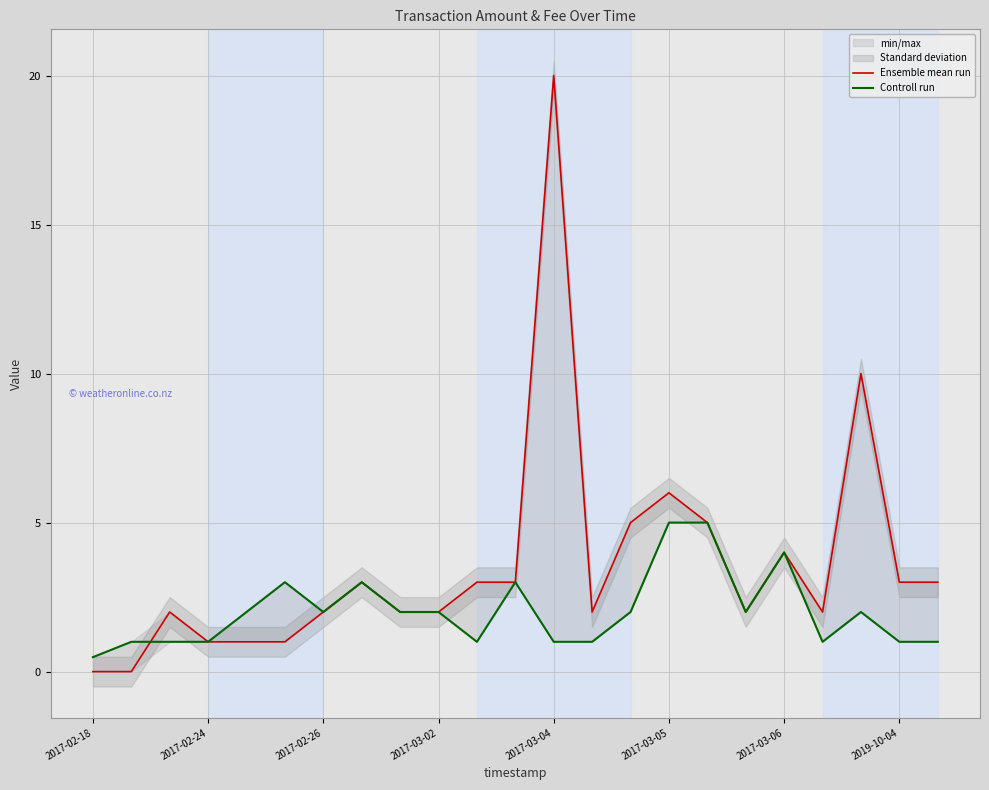

Which series has the largest total across all categories?

Ensemble mean run